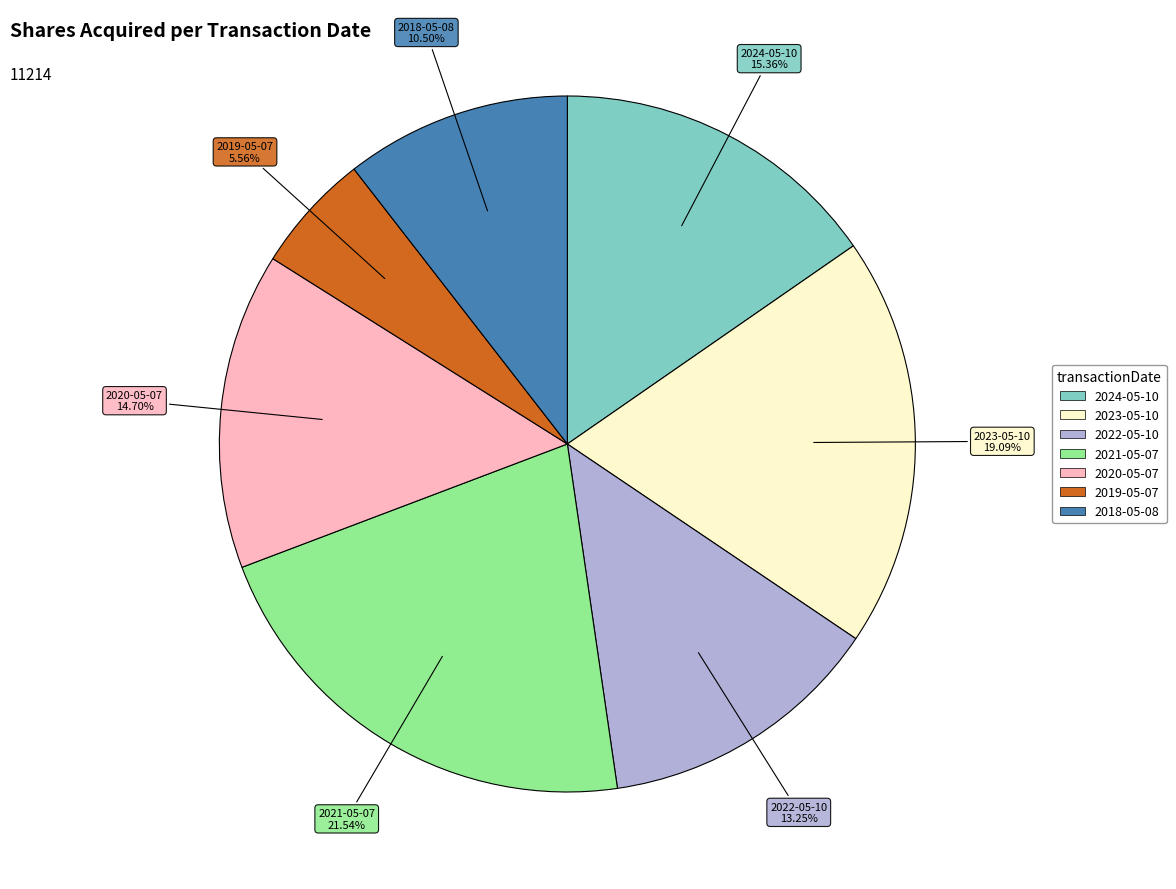

Count the number of slices in the pie.

7